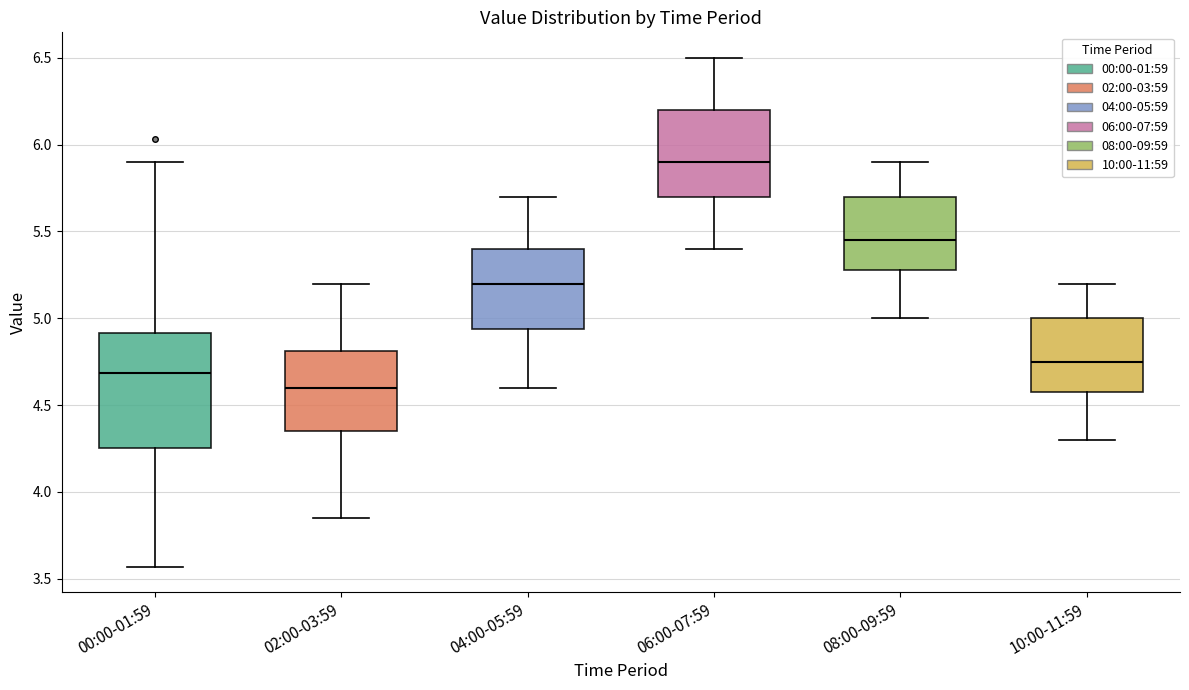

Reading left to right, transcribe this box plot: for each box, give where its median line is, the range the box spans, and where its two whiskers end, as read against the y-axis. The values are not printed on the chart, so give them approximately, as read against the axis.

00:00-01:59: median 4.70, box 4.25 to 4.90, whiskers 3.55 to 5.90
02:00-03:59: median 4.60, box 4.35 to 4.80, whiskers 3.85 to 5.20
04:00-05:59: median 5.20, box 4.95 to 5.40, whiskers 4.60 to 5.70
06:00-07:59: median 5.90, box 5.70 to 6.20, whiskers 5.40 to 6.50
08:00-09:59: median 5.45, box 5.30 to 5.70, whiskers 5.00 to 5.90
10:00-11:59: median 4.75, box 4.60 to 5.00, whiskers 4.30 to 5.20